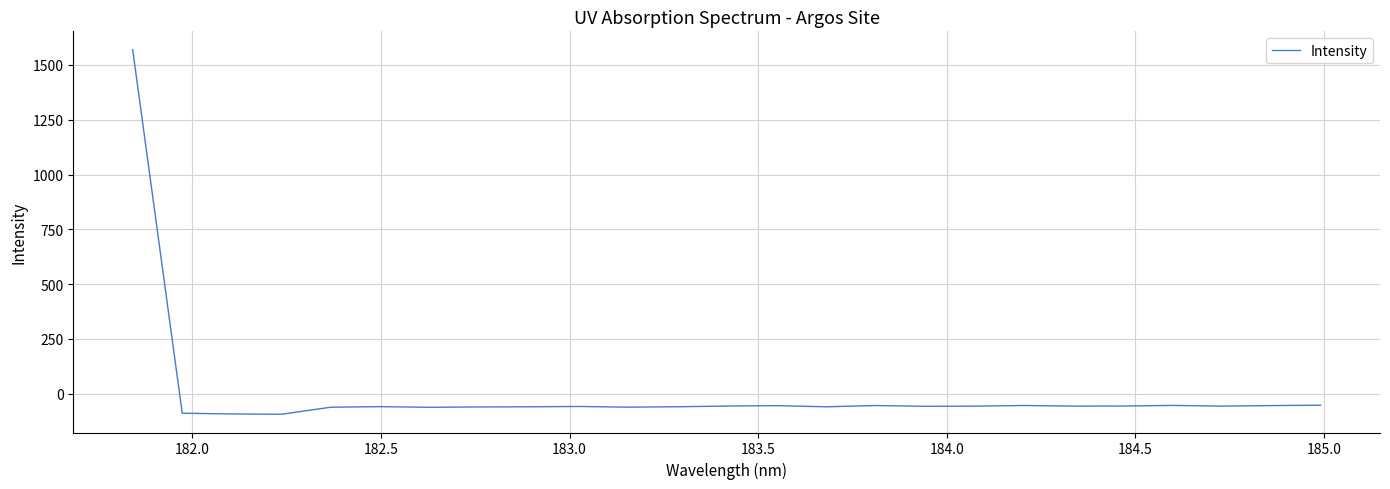

What is the difference between the maximum and minimum values?

1664.0